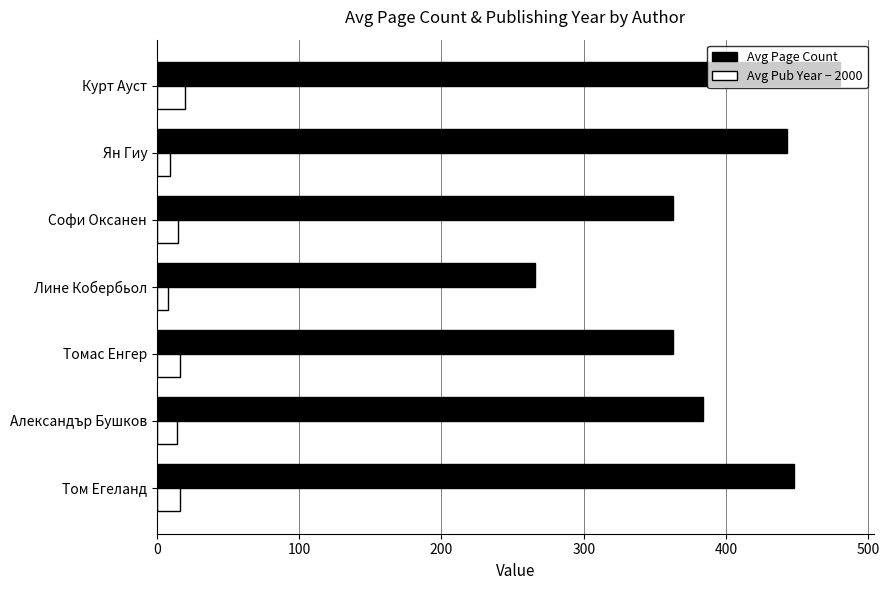

The value of Avg Pub Year − 2000 at Софи Оксанен is 15. True or false?

True